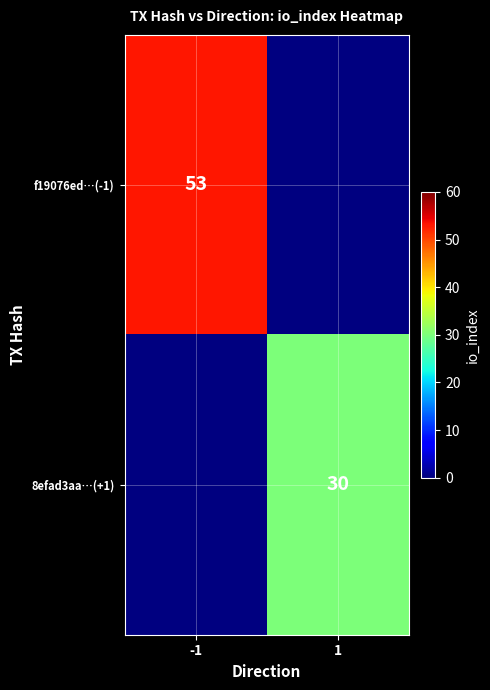

The value of f19076ed…(-1) at -1 is 82.6. True or false?

False